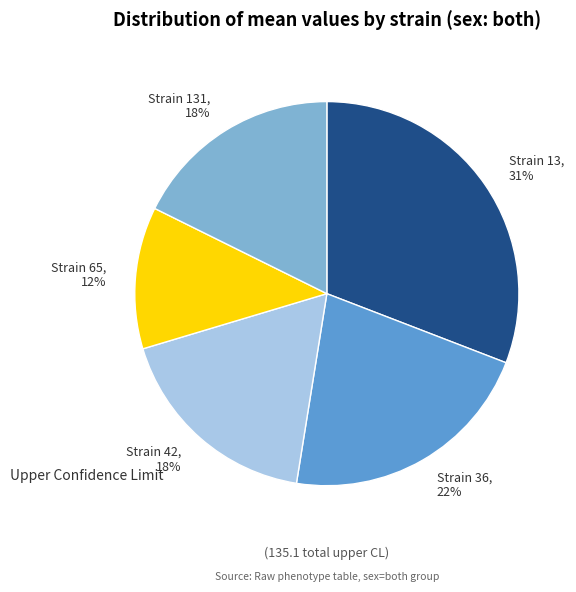

Approximately how many times larger is the value at Strain 65, 12% compared to Strain 13, 31%?

0.4